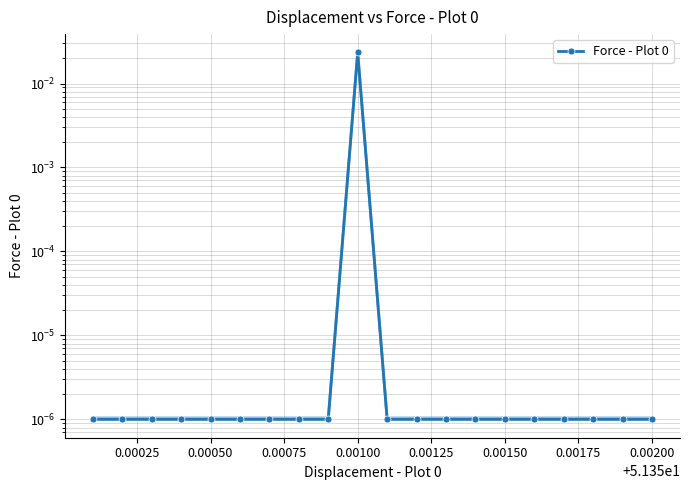

How many interior local peaks (higher than both neighbors) does the data have?

1